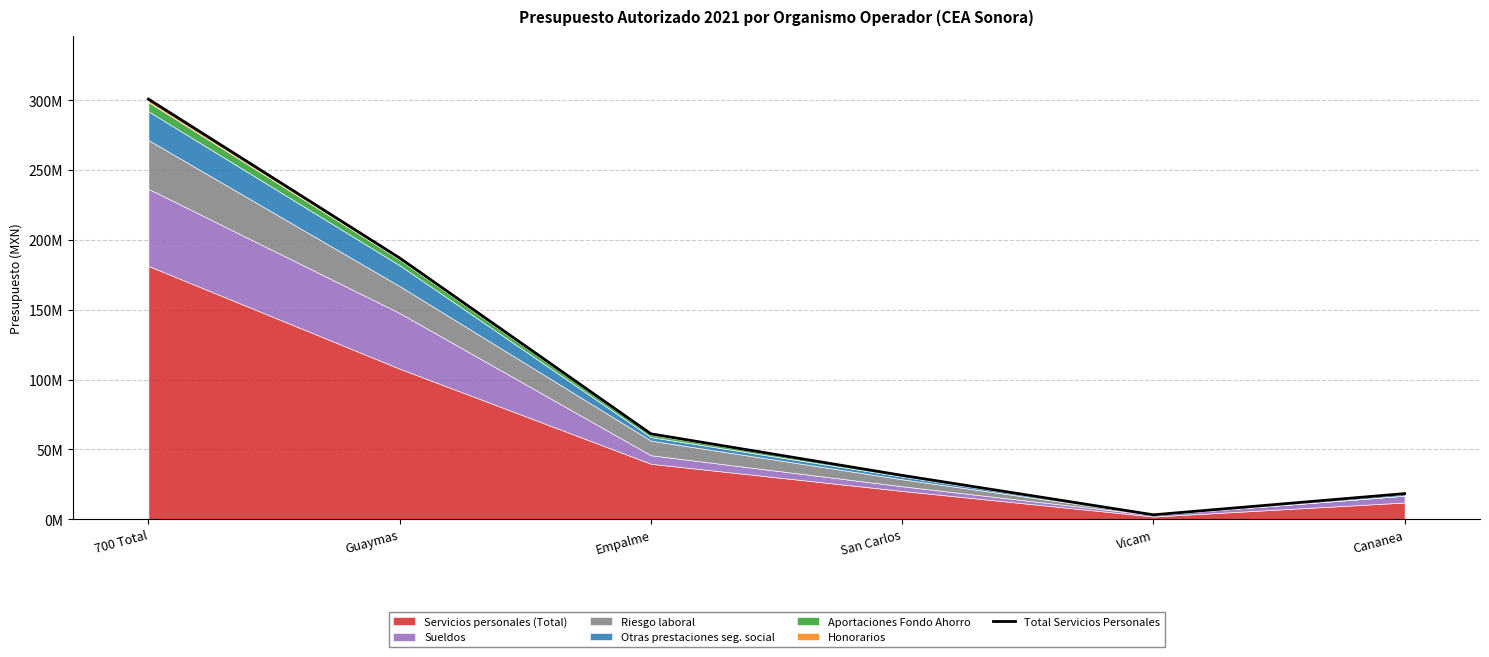

Between Cananea and San Carlos, which is larger?

San Carlos